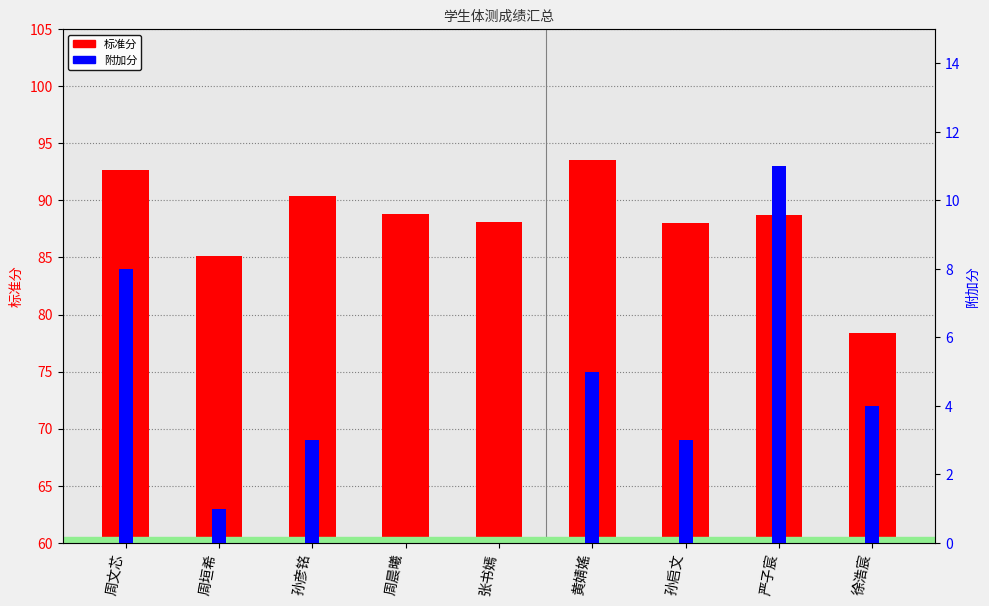

What position from the right is 孙彦铭?

7